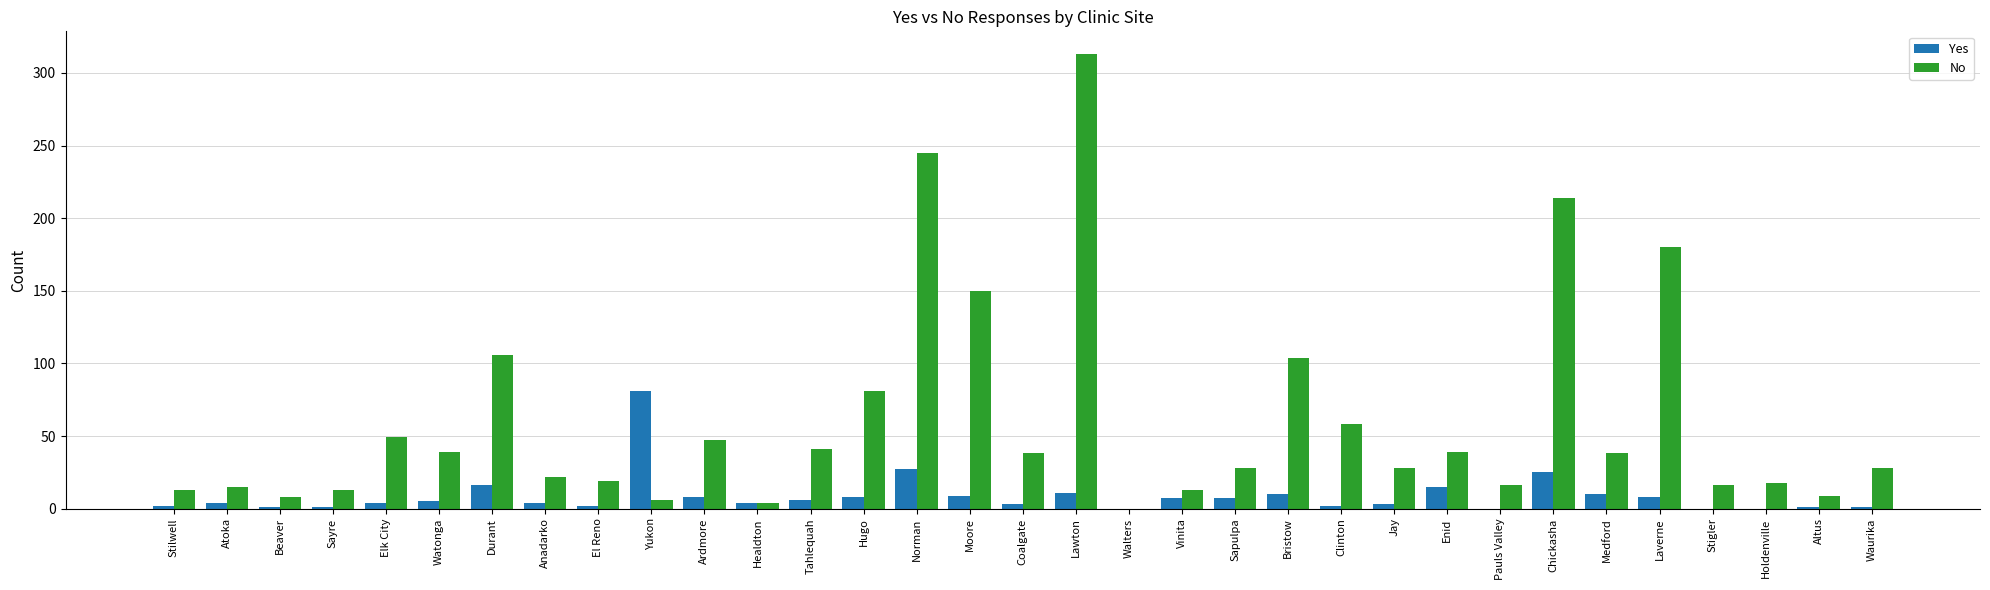

What is the average value of the No series?

61